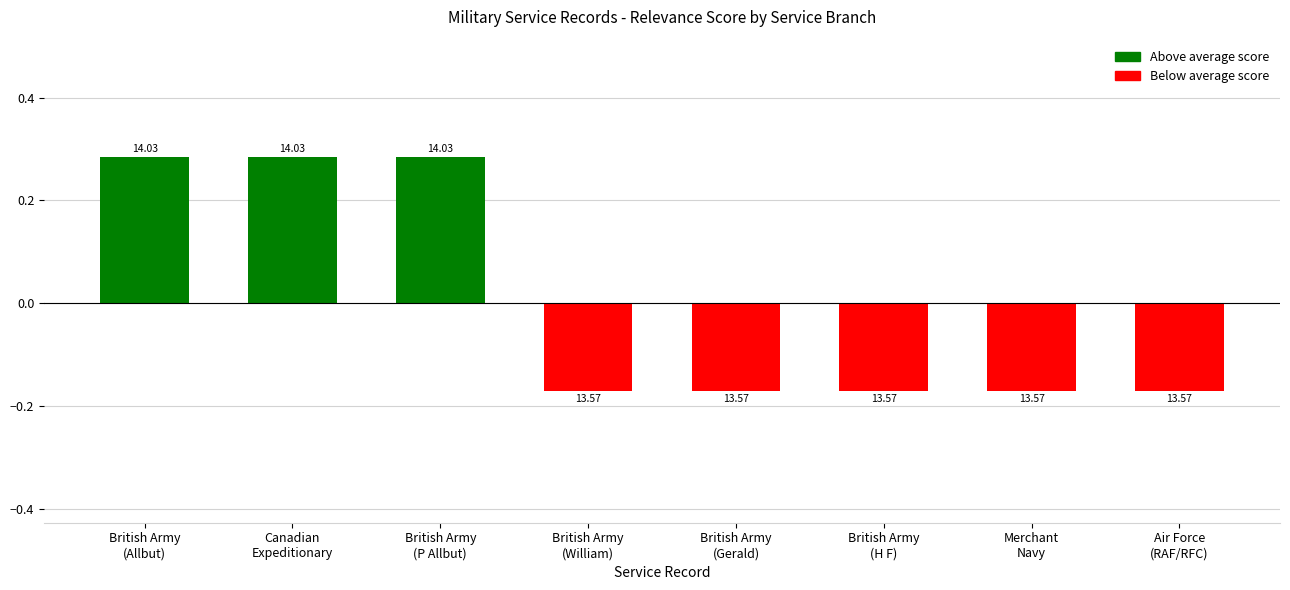

How many bars are there in total?

8